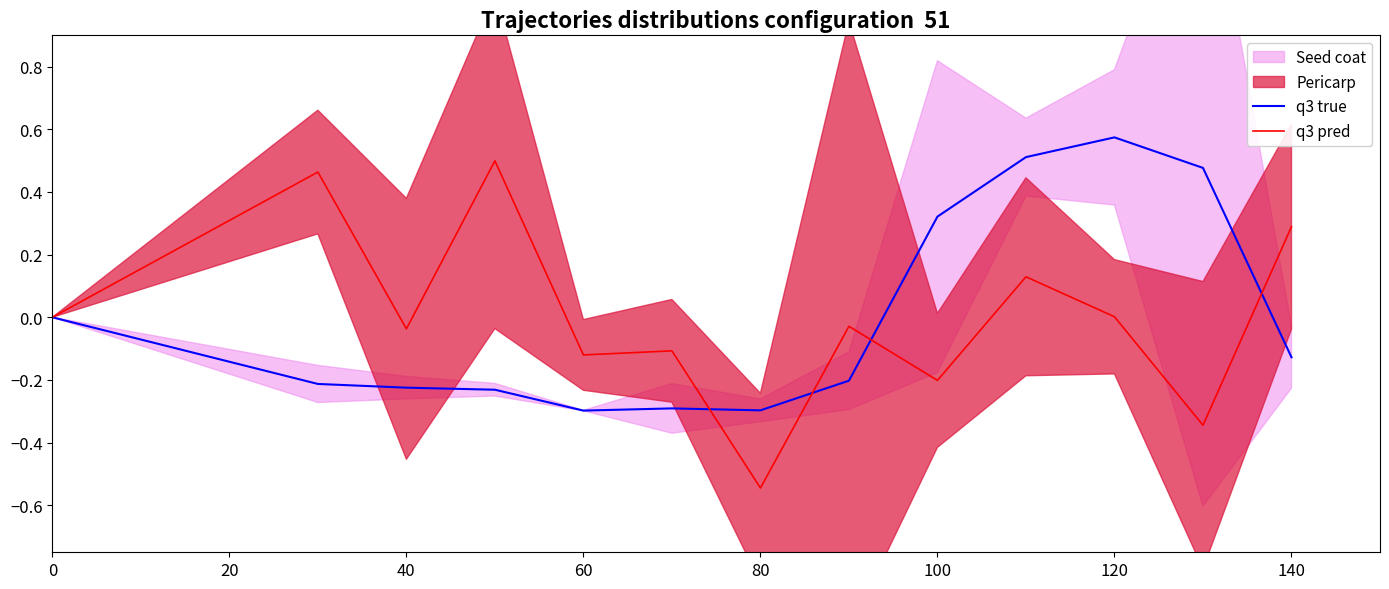

How many interior local valleys does the q3 pred series have?

5